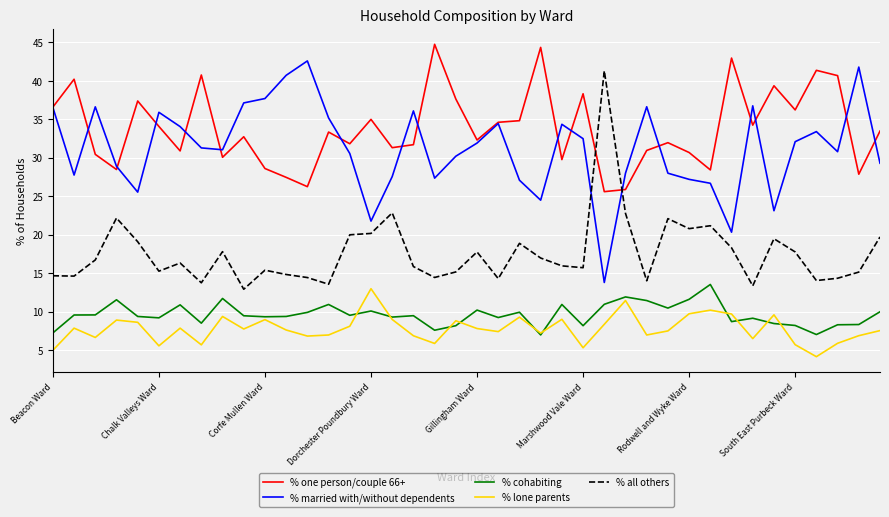

What is the minimum value for % cohabiting?

7.0